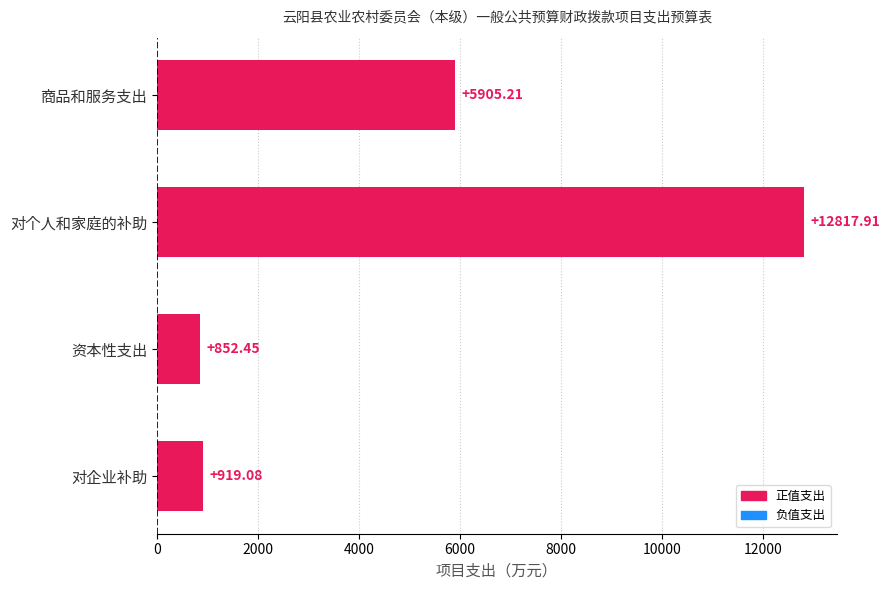

Count the number of data series in this chart.

1